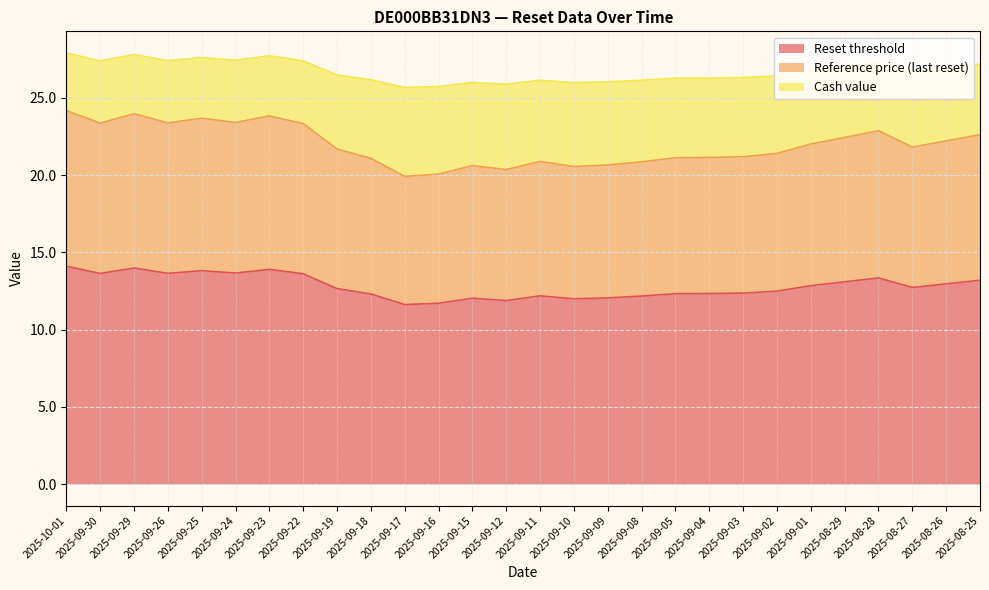

What is the average value of the Reference price (last reset) series?

21.9